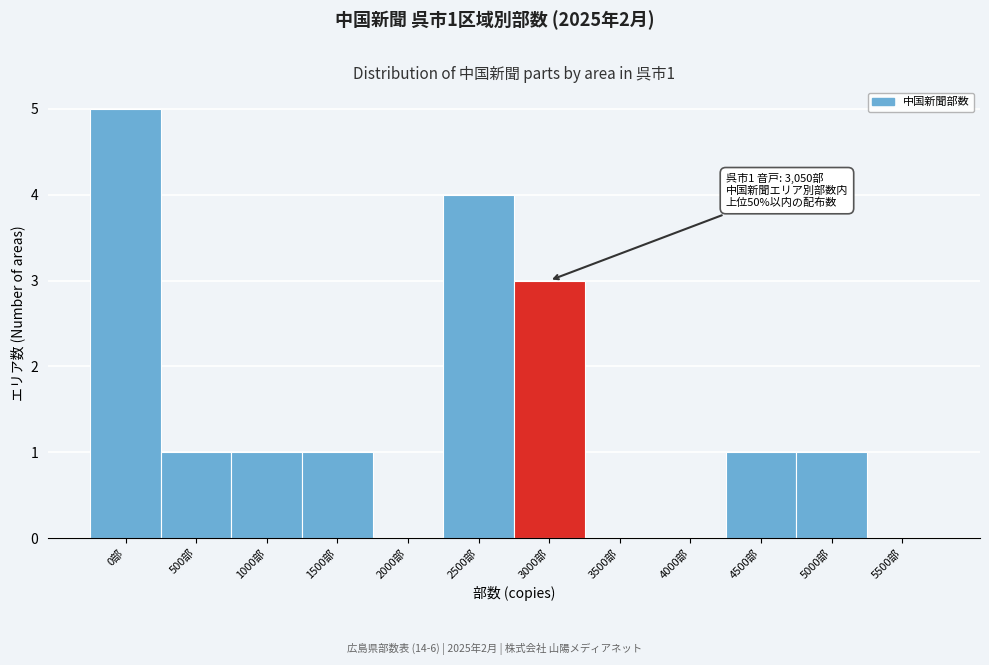

Reading left to right, extract all data points from this chart.

0部=5	500部=1	1000部=1	1500部=1	2000部=0	2500部=4	3000部=3	3500部=0	4000部=0	4500部=1	5000部=1	5500部=0